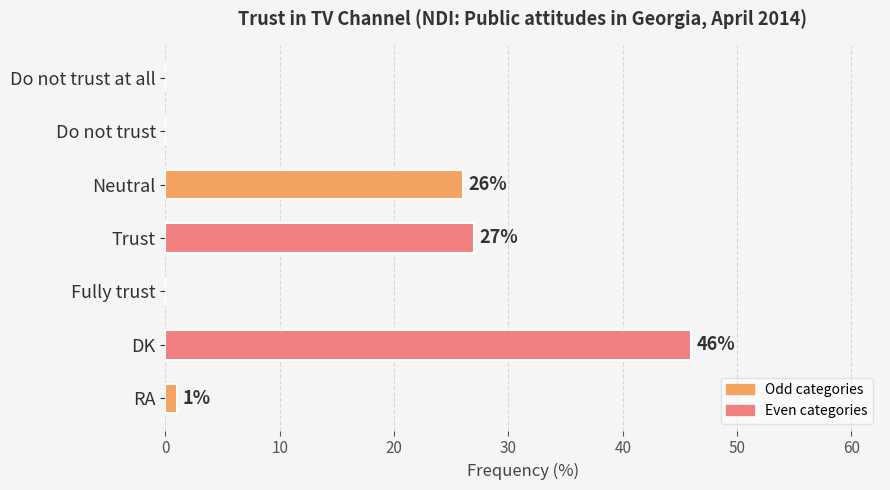

What is the sum of all values?

100